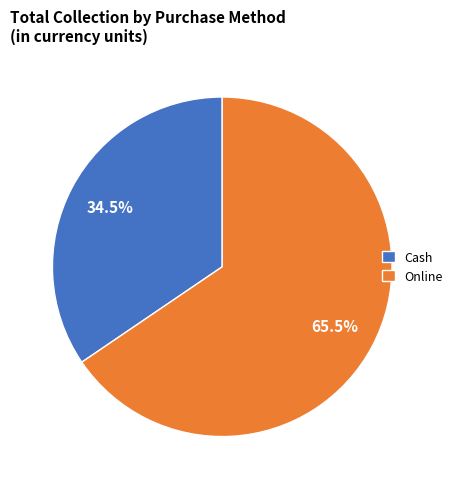

What is the smallest slice in the pie chart?

Cash